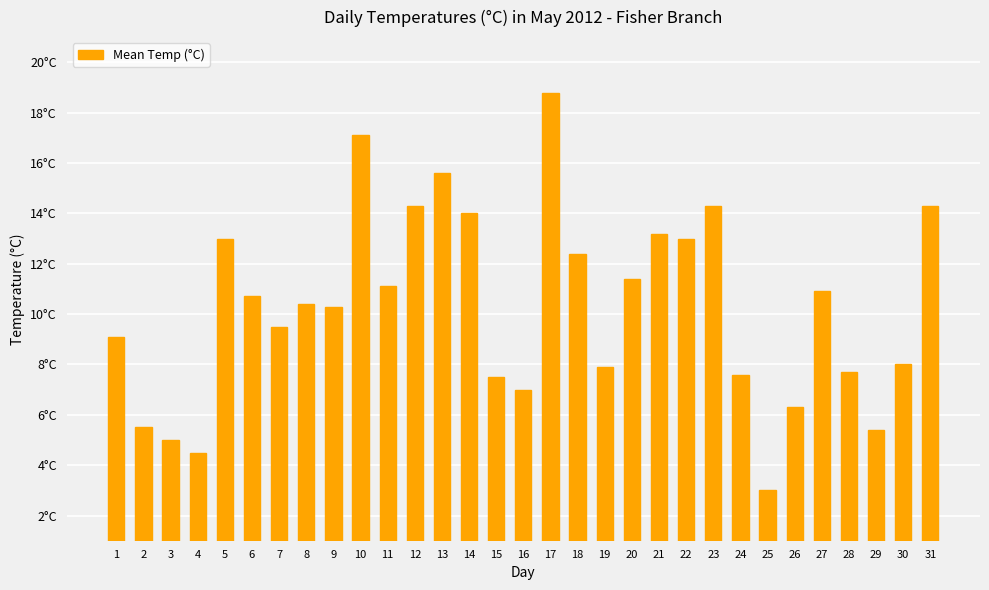

List the labels in order of value, smallest first.

25, 4, 3, 29, 2, 26, 16, 15, 24, 28, 19, 30, 1, 7, 9, 8, 6, 27, 11, 20, 18, 5, 22, 21, 14, 12, 23, 31, 13, 10, 17